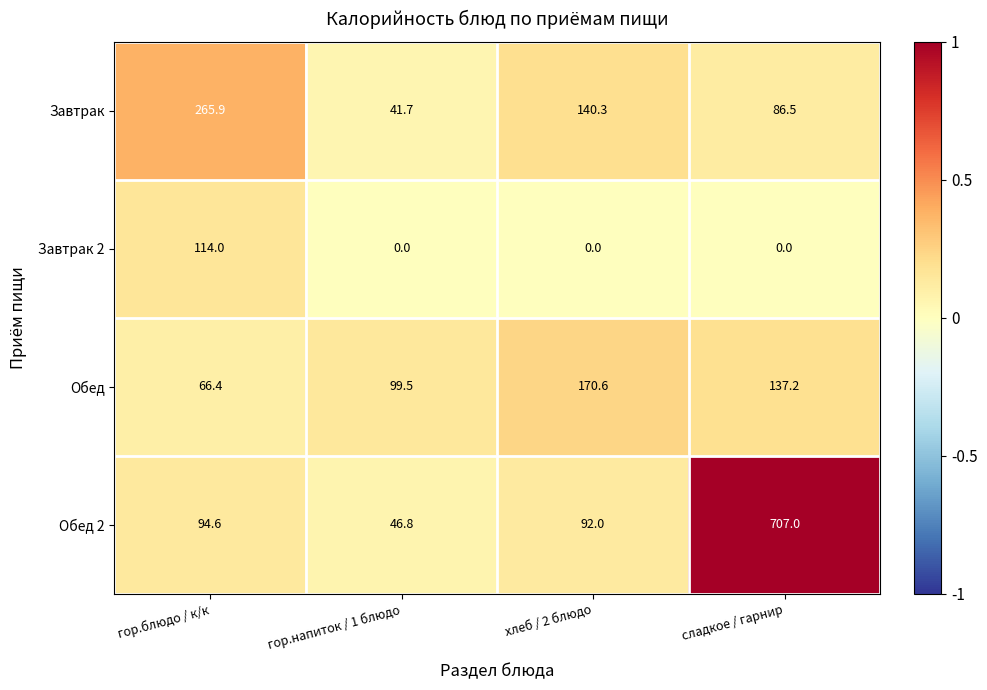

Rank the series at гор.блюдо / к/к from highest to lowest value.

Завтрак, Завтрак 2, Обед 2, Обед